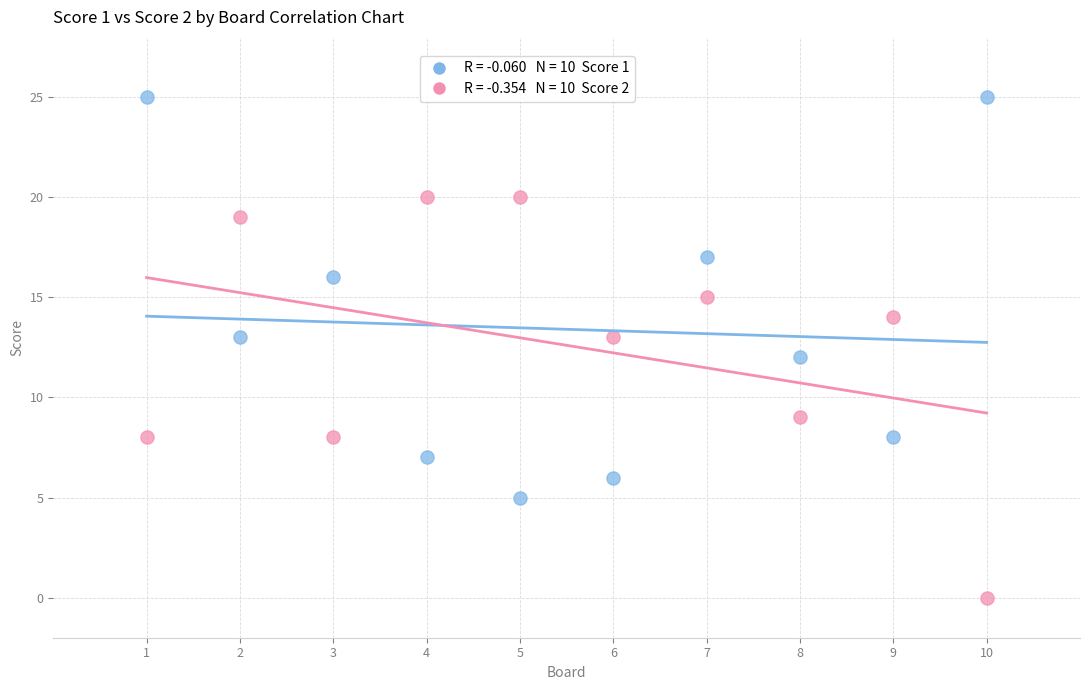

Across all data points, what is the range of Y values (max minus min)?

25